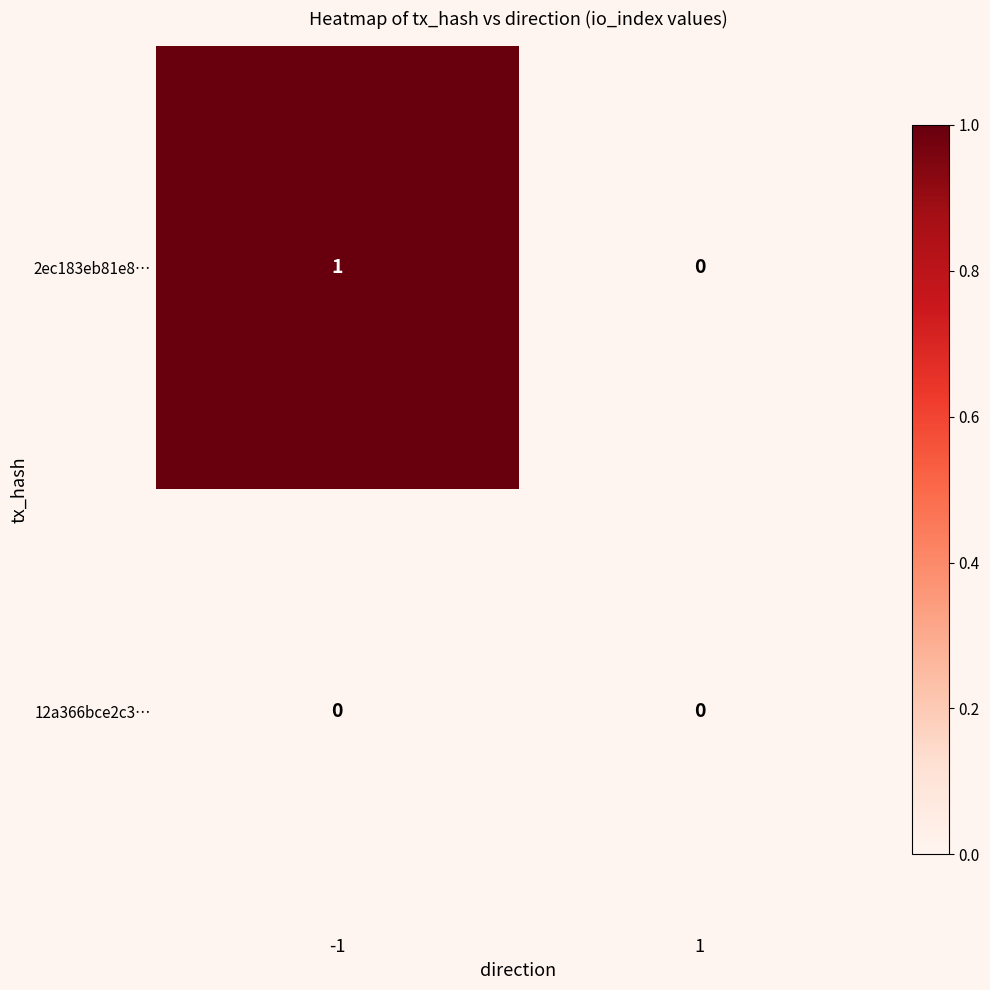

Which series has the largest total across all categories?

2ec183eb81e8…